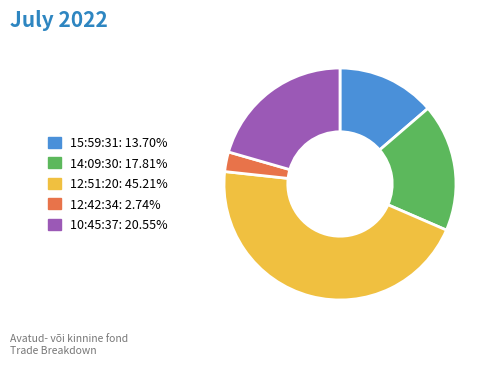

Rank the categories by value from highest to lowest.

12:51:20, 10:45:37, 14:09:30, 15:59:31, 12:42:34